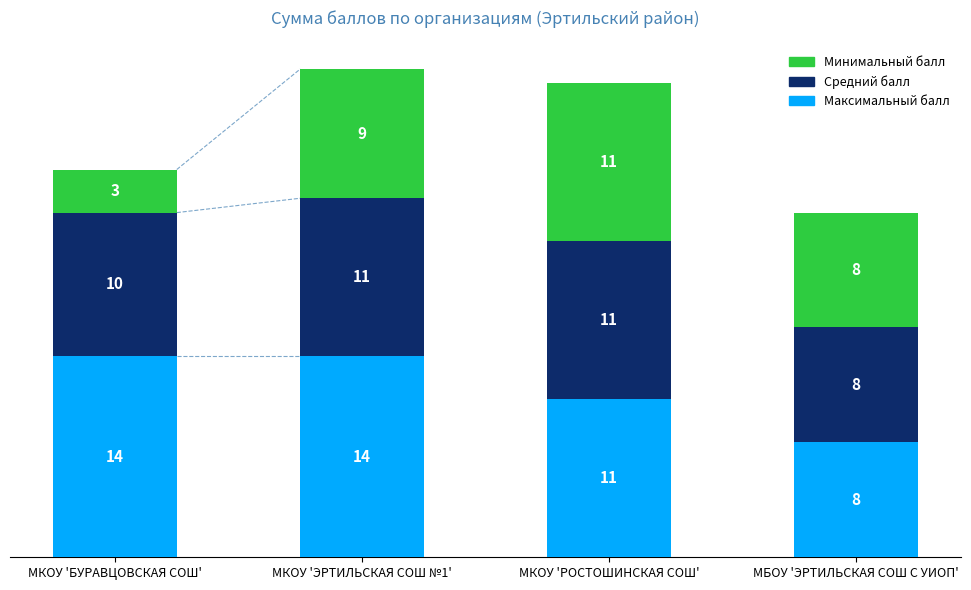

Is it true that Максимальный балл equals 4 at МБОУ 'ЭРТИЛЬСКАЯ СОШ С УИОП'?

False